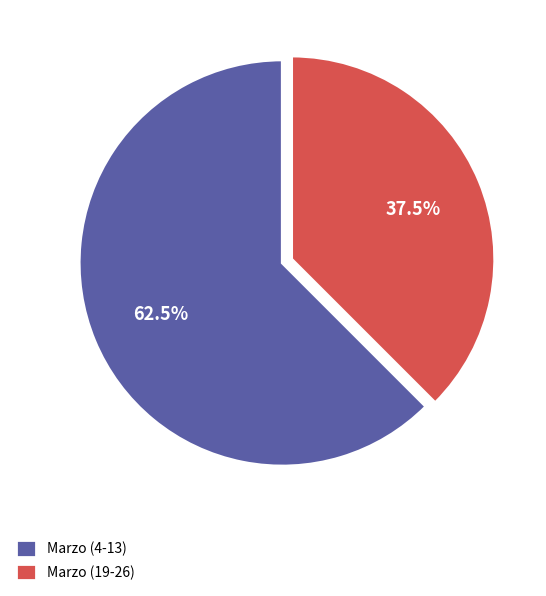

Which category has the smallest portion of the pie?

Marzo (19-26)